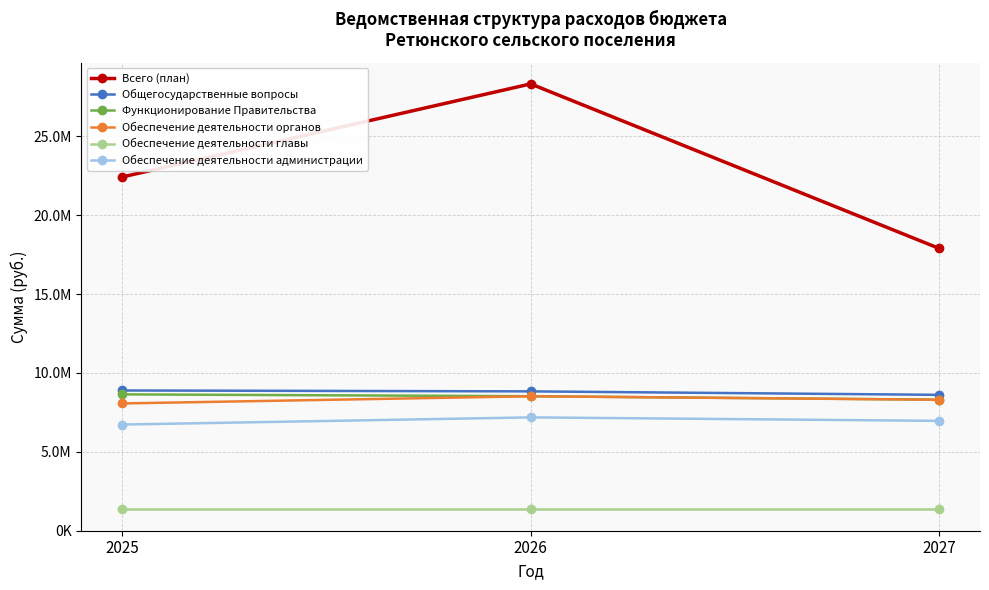

Reading left to right, extract all data points from this chart.

Всего (план): 22427806.5	28330611.8	17895199.7
Общегосударственные вопросы: 8884791.0	8828668.0	8608268.0
Функционирование Правительства: 8637591.0	8521468.0	8301068.0
Обеспечение деятельности органов: 8062543.8	8517948.0	8297548.0
Обеспечение деятельности главы: 1339134.0	1339134.0	1339134.0
Обеспечение деятельности администрации: 6723409.8	7178814.0	6958414.0